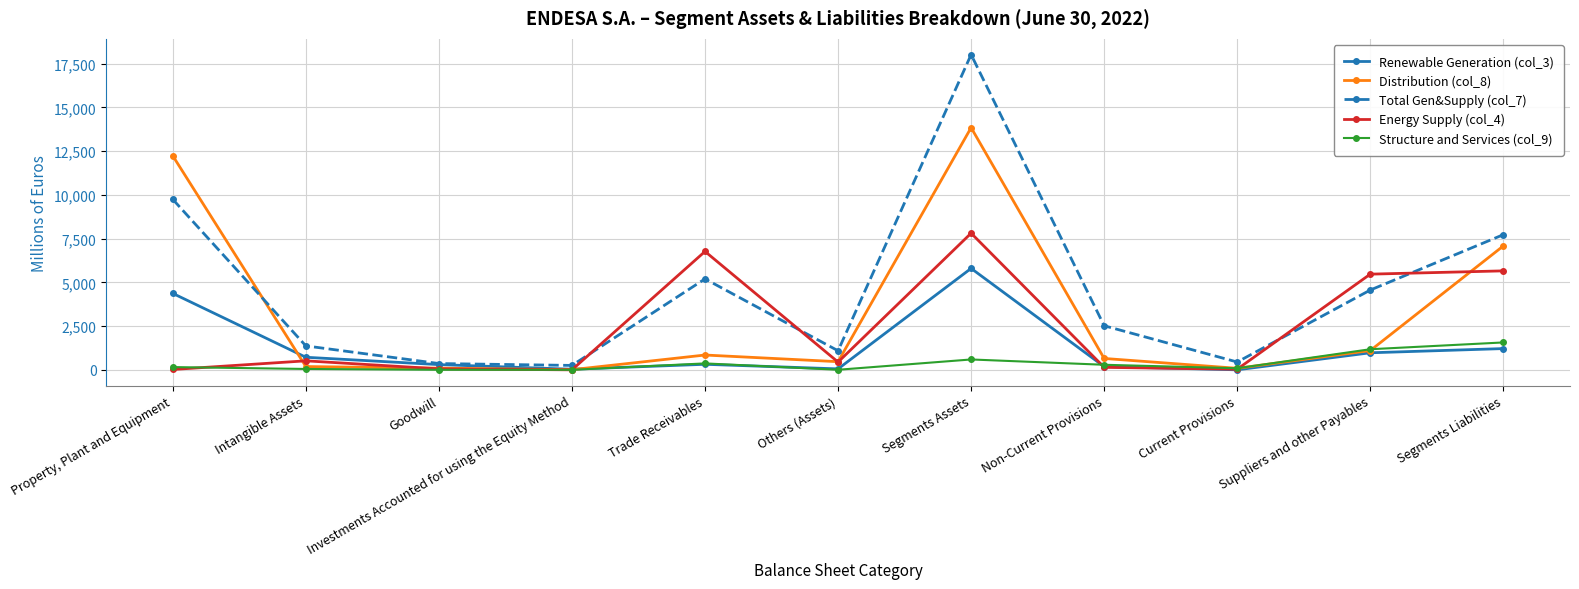

At how many categories does at least one series exceed 2093?

6